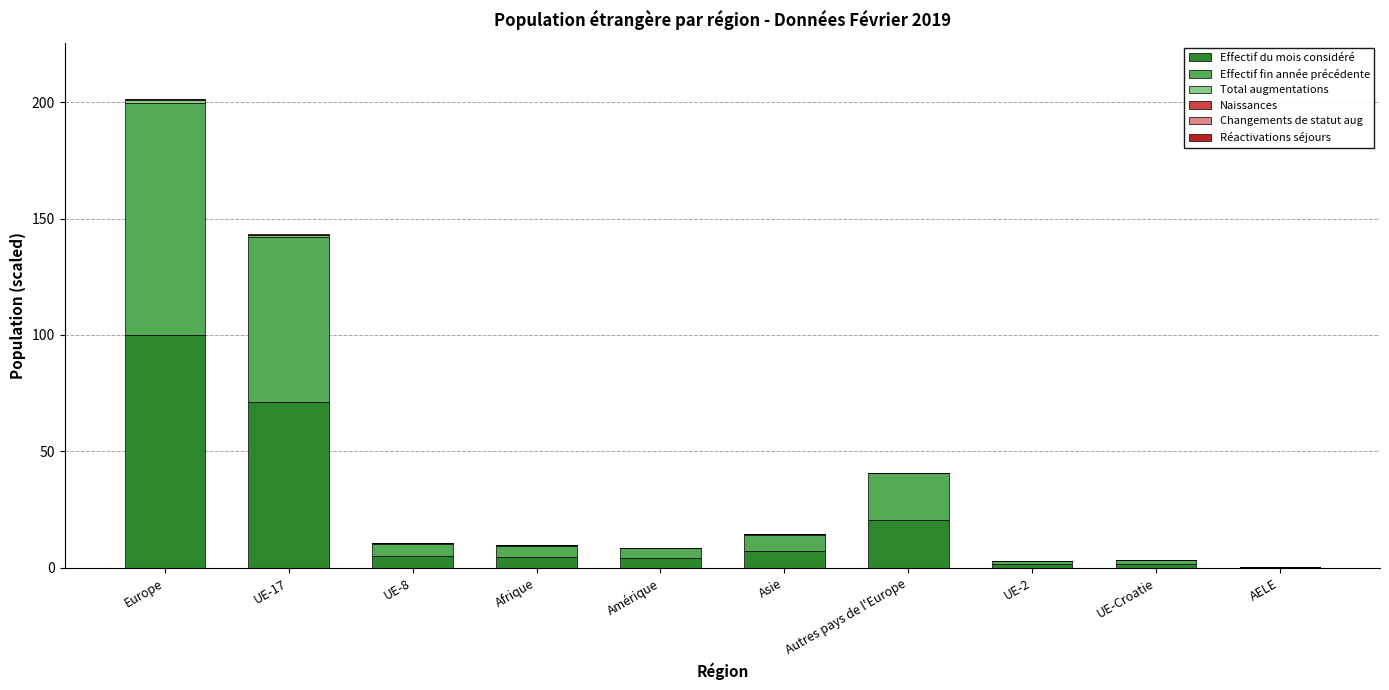

What is the maximum value for Effectif du mois considéré?

100.0